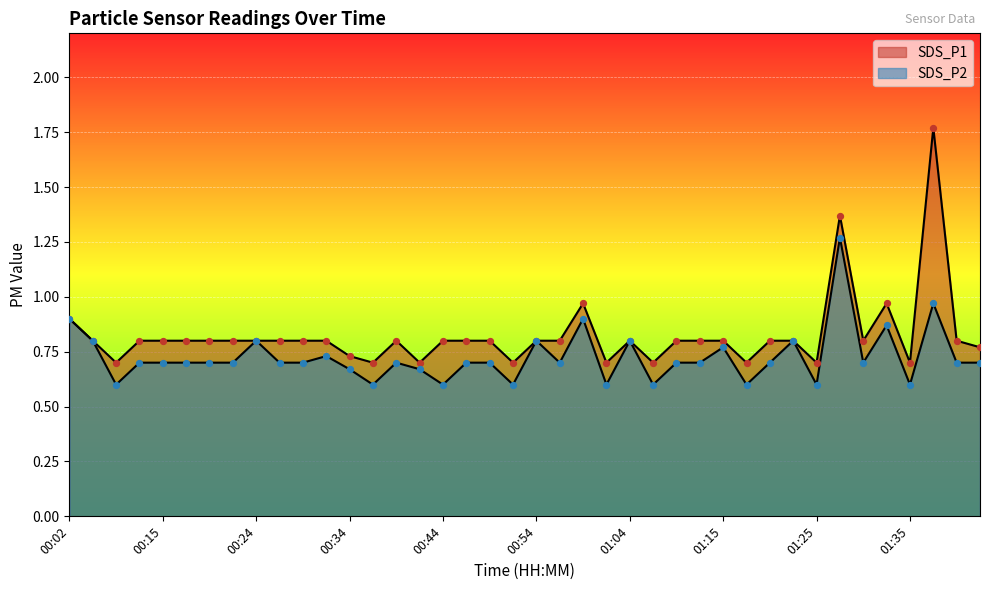

What is the total value across all series at 01:25?

1.3